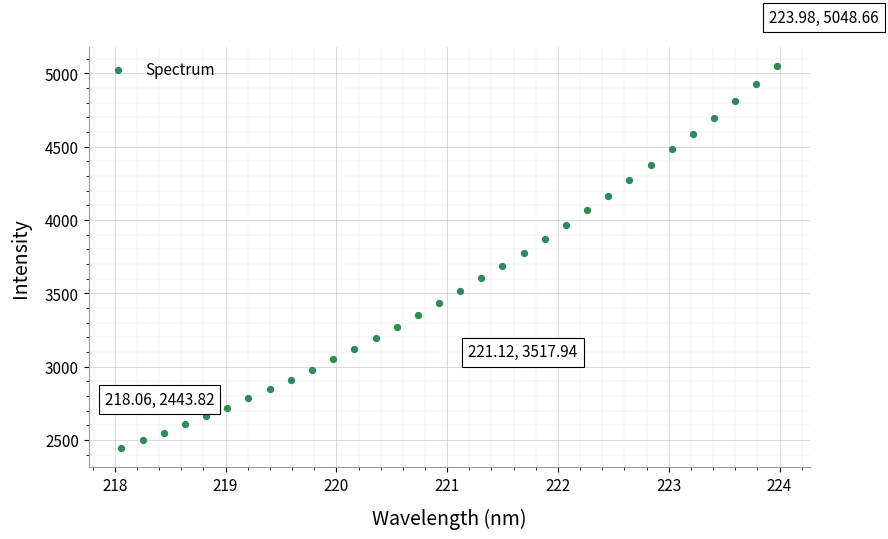

What is the range of X values (max minus min)?

5.9